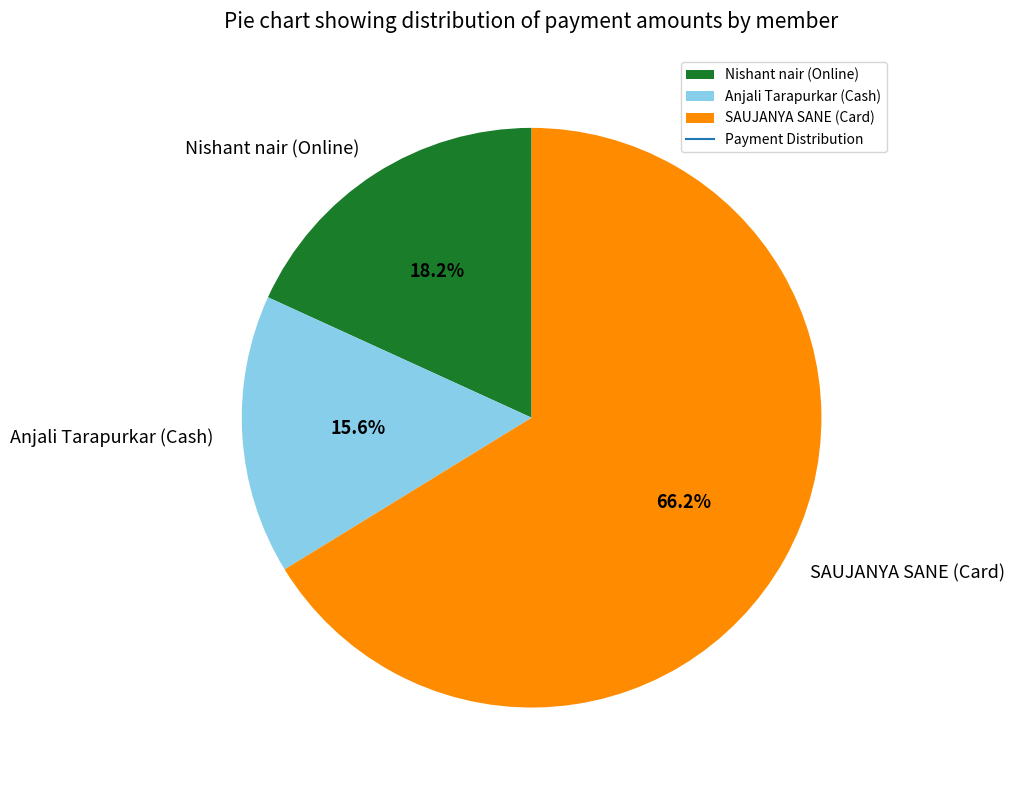

What is the smallest slice in the pie chart?

Anjali Tarapurkar (Cash)